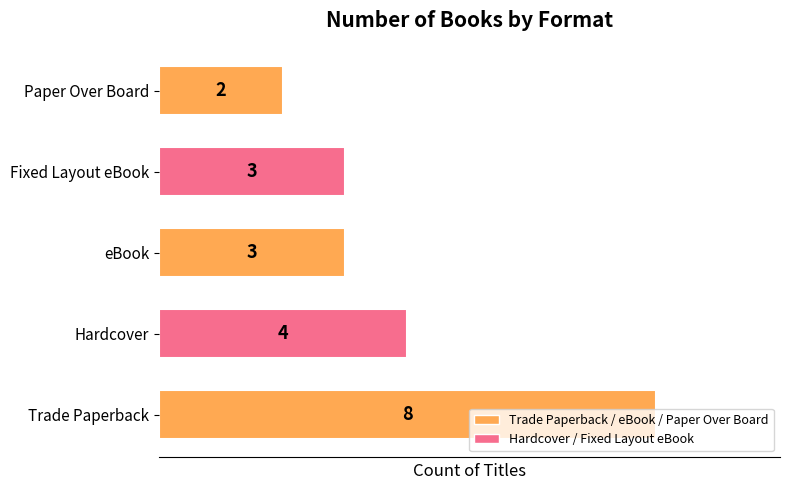

The value at eBook is 2. True or false?

False